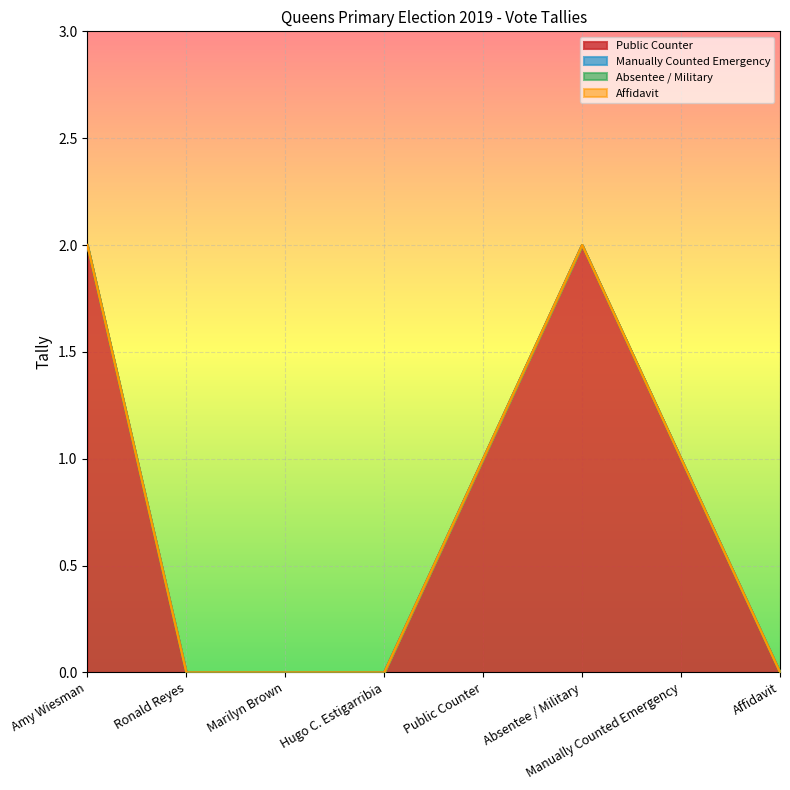

What is the difference between the highest and lowest values at Public Counter?

1